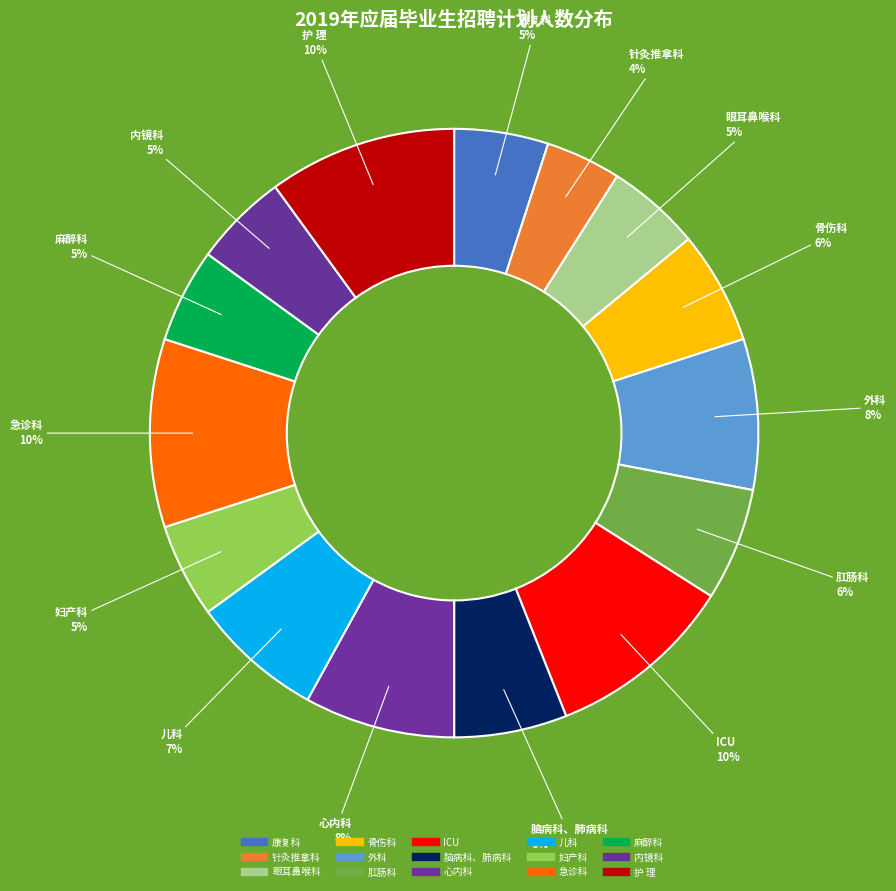

To the nearest percent, what is the combined percentage of ICU and 护 理?

20%